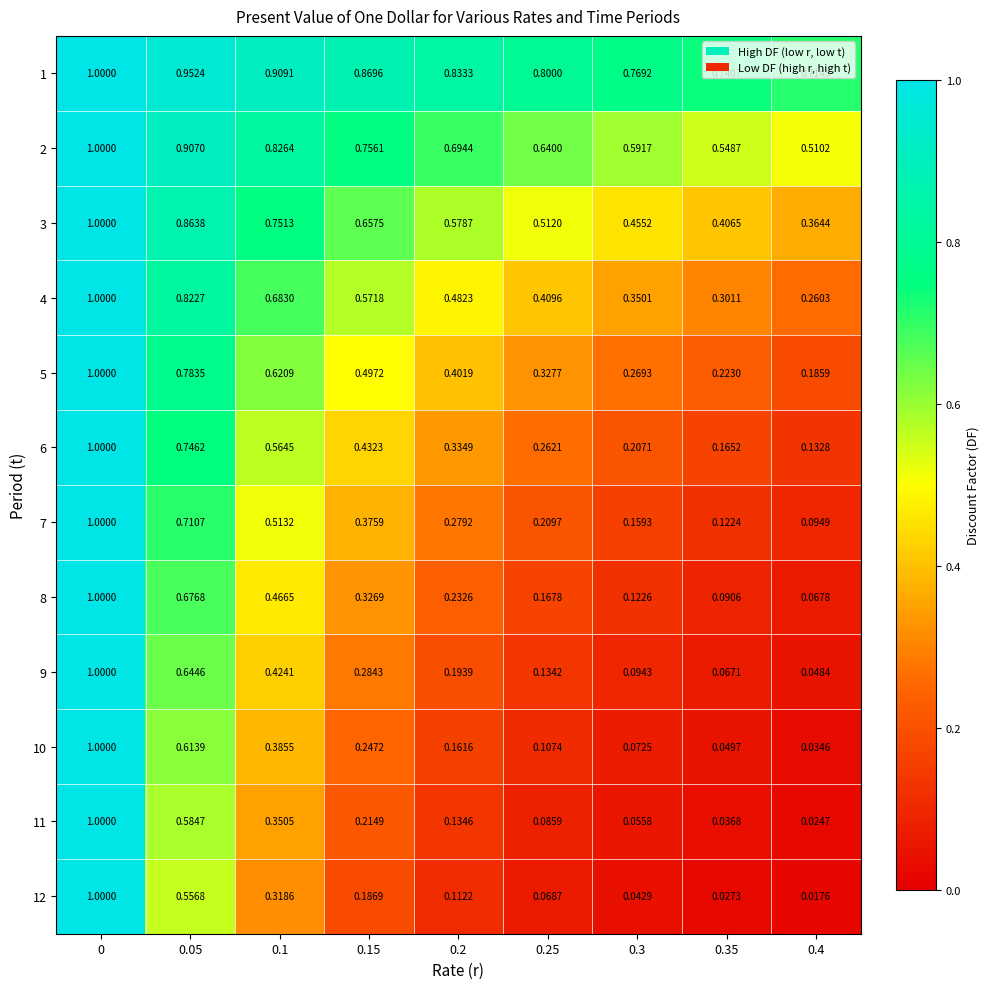

Is the value of 12 at 0.15 greater than the value of 3 at 0.4?

No